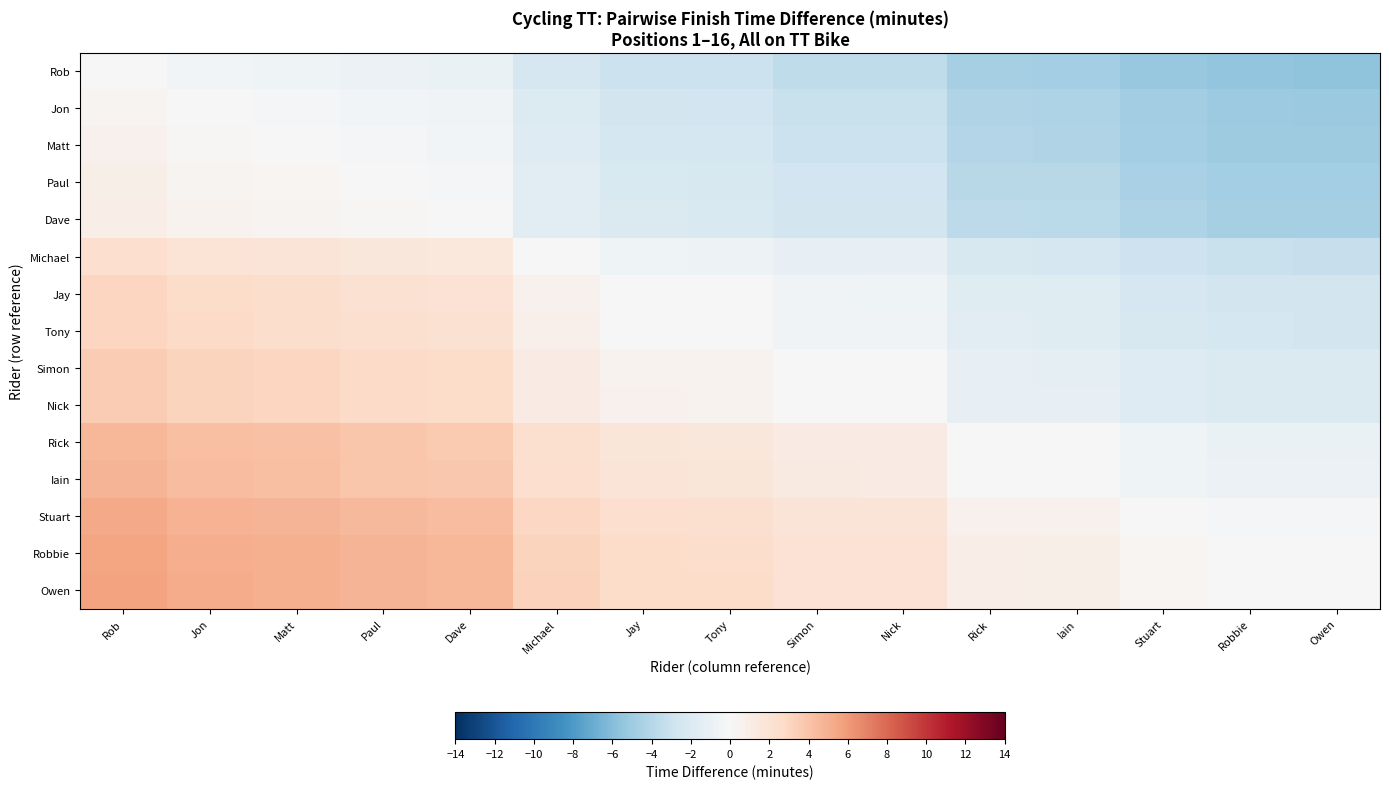

Reading right to left, what are all the values shown in this chart?

Rob: Owen=-5.6	Robbie=-5.6	Stuart=-5.3	Iain=-4.7	Rick=-4.7	Nick=-3.5	Simon=-3.5	Tony=-3.1	Jay=-3.0	Michael=-2.4	Dave=-1.0	Paul=-0.8	Matt=-0.6	Jon=-0.4	Rob=0.0
Jon: Owen=-5.2	Robbie=-5.1	Stuart=-4.9	Iain=-4.3	Rick=-4.2	Nick=-3.1	Simon=-3.1	Tony=-2.6	Jay=-2.6	Michael=-2.0	Dave=-0.5	Paul=-0.4	Matt=-0.1	Jon=0.0	Rob=0.4
Matt: Owen=-5.0	Robbie=-5.0	Stuart=-4.8	Iain=-4.2	Rick=-4.1	Nick=-3.0	Simon=-3.0	Tony=-2.5	Jay=-2.4	Michael=-1.8	Dave=-0.4	Paul=-0.3	Matt=0.0	Jon=0.1	Rob=0.6
Paul: Owen=-4.8	Robbie=-4.7	Stuart=-4.5	Iain=-3.9	Rick=-3.8	Nick=-2.7	Simon=-2.7	Tony=-2.2	Jay=-2.2	Michael=-1.6	Dave=-0.1	Paul=0.0	Matt=0.3	Jon=0.4	Rob=0.8
Dave: Owen=-4.6	Robbie=-4.6	Stuart=-4.4	Iain=-3.8	Rick=-3.7	Nick=-2.6	Simon=-2.6	Tony=-2.1	Jay=-2.0	Michael=-1.4	Dave=0.0	Paul=0.1	Matt=0.4	Jon=0.5	Rob=1.0
Michael: Owen=-3.2	Robbie=-3.2	Stuart=-2.9	Iain=-2.4	Rick=-2.3	Nick=-1.1	Simon=-1.1	Tony=-0.7	Jay=-0.6	Michael=0.0	Dave=1.4	Paul=1.6	Matt=1.8	Jon=2.0	Rob=2.4
Jay: Owen=-2.6	Robbie=-2.6	Stuart=-2.3	Iain=-1.8	Rick=-1.7	Nick=-0.5	Simon=-0.5	Tony=-0.1	Jay=0.0	Michael=0.6	Dave=2.0	Paul=2.2	Matt=2.4	Jon=2.6	Rob=3.0
Tony: Owen=-2.5	Robbie=-2.5	Stuart=-2.2	Iain=-1.7	Rick=-1.6	Nick=-0.5	Simon=-0.5	Tony=0.0	Jay=0.1	Michael=0.7	Dave=2.1	Paul=2.2	Matt=2.5	Jon=2.6	Rob=3.1
Simon: Owen=-2.1	Robbie=-2.0	Stuart=-1.8	Iain=-1.2	Rick=-1.1	Nick=-0.0	Simon=0.0	Tony=0.5	Jay=0.5	Michael=1.1	Dave=2.6	Paul=2.7	Matt=3.0	Jon=3.1	Rob=3.5
Nick: Owen=-2.1	Robbie=-2.0	Stuart=-1.8	Iain=-1.2	Rick=-1.1	Nick=0.0	Simon=0.0	Tony=0.5	Jay=0.5	Michael=1.1	Dave=2.6	Paul=2.7	Matt=3.0	Jon=3.1	Rob=3.5
Rick: Owen=-0.9	Robbie=-0.9	Stuart=-0.6	Iain=-0.1	Rick=0.0	Nick=1.1	Simon=1.1	Tony=1.6	Jay=1.7	Michael=2.3	Dave=3.7	Paul=3.8	Matt=4.1	Jon=4.2	Rob=4.7
Iain: Owen=-0.9	Robbie=-0.8	Stuart=-0.6	Iain=0.0	Rick=0.1	Nick=1.2	Simon=1.2	Tony=1.7	Jay=1.8	Michael=2.4	Dave=3.8	Paul=3.9	Matt=4.2	Jon=4.3	Rob=4.7
Stuart: Owen=-0.3	Robbie=-0.2	Stuart=0.0	Iain=0.6	Rick=0.6	Nick=1.8	Simon=1.8	Tony=2.2	Jay=2.3	Michael=2.9	Dave=4.4	Paul=4.5	Matt=4.8	Jon=4.9	Rob=5.3
Robbie: Owen=-0.0	Robbie=0.0	Stuart=0.2	Iain=0.8	Rick=0.9	Nick=2.0	Simon=2.0	Tony=2.5	Jay=2.6	Michael=3.2	Dave=4.6	Paul=4.7	Matt=5.0	Jon=5.1	Rob=5.6
Owen: Owen=0.0	Robbie=0.0	Stuart=0.3	Iain=0.9	Rick=0.9	Nick=2.1	Simon=2.1	Tony=2.5	Jay=2.6	Michael=3.2	Dave=4.6	Paul=4.8	Matt=5.0	Jon=5.2	Rob=5.6